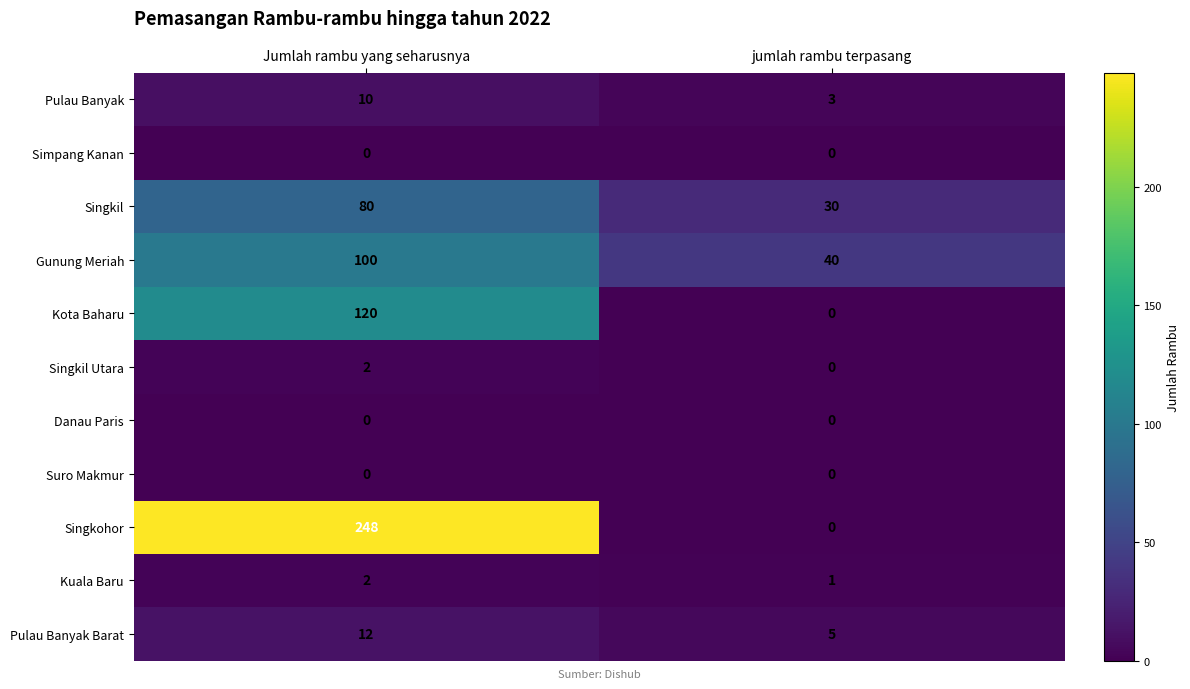

Reading left to right, list all the values displayed in this chart.

Pulau Banyak: Jumlah rambu yang seharusnya=10	jumlah rambu terpasang=3
Simpang Kanan: Jumlah rambu yang seharusnya=0	jumlah rambu terpasang=0
Singkil: Jumlah rambu yang seharusnya=80	jumlah rambu terpasang=30
Gunung Meriah: Jumlah rambu yang seharusnya=100	jumlah rambu terpasang=40
Kota Baharu: Jumlah rambu yang seharusnya=120	jumlah rambu terpasang=0
Singkil Utara: Jumlah rambu yang seharusnya=2	jumlah rambu terpasang=0
Danau Paris: Jumlah rambu yang seharusnya=0	jumlah rambu terpasang=0
Suro Makmur: Jumlah rambu yang seharusnya=0	jumlah rambu terpasang=0
Singkohor: Jumlah rambu yang seharusnya=248	jumlah rambu terpasang=0
Kuala Baru: Jumlah rambu yang seharusnya=2	jumlah rambu terpasang=1
Pulau Banyak Barat: Jumlah rambu yang seharusnya=12	jumlah rambu terpasang=5